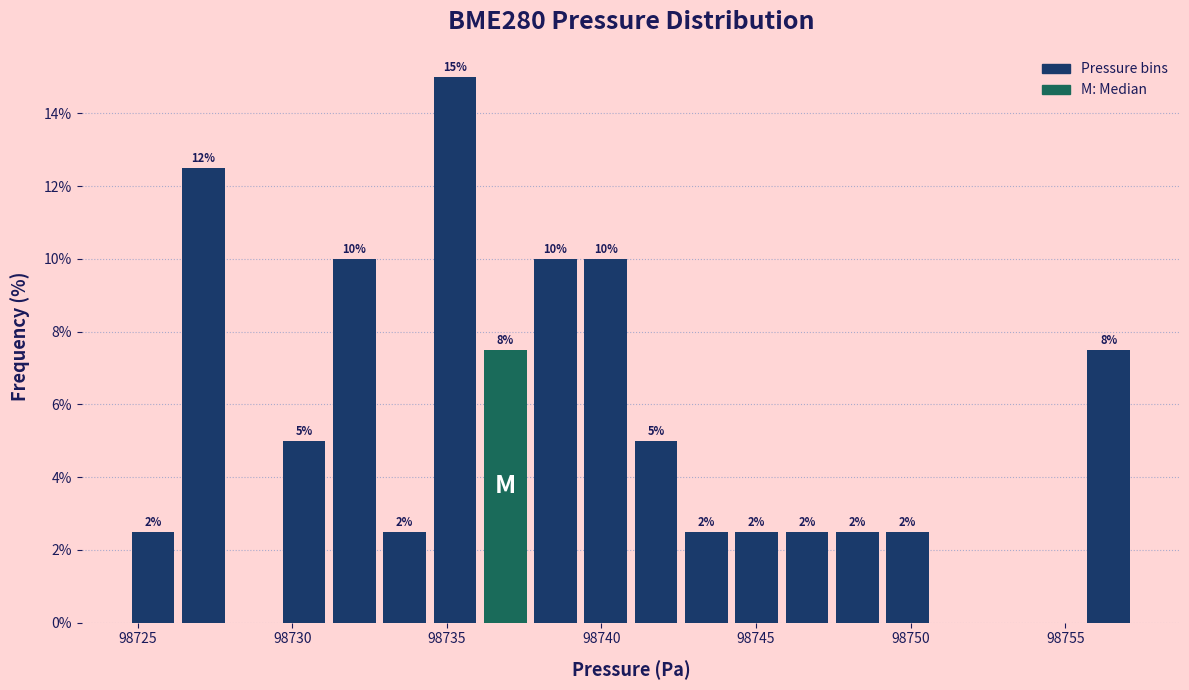

Read against the x-axis, roughly where is the centre of the tallest bar?

98735.5